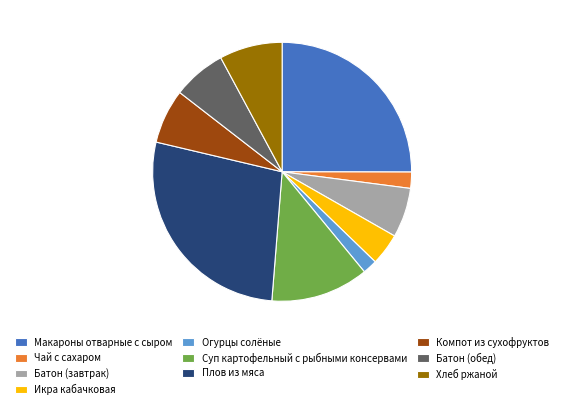

Combined, do Компот из сухофруктов and Суп картофельный с рыбными консервами account for over 50%?

No